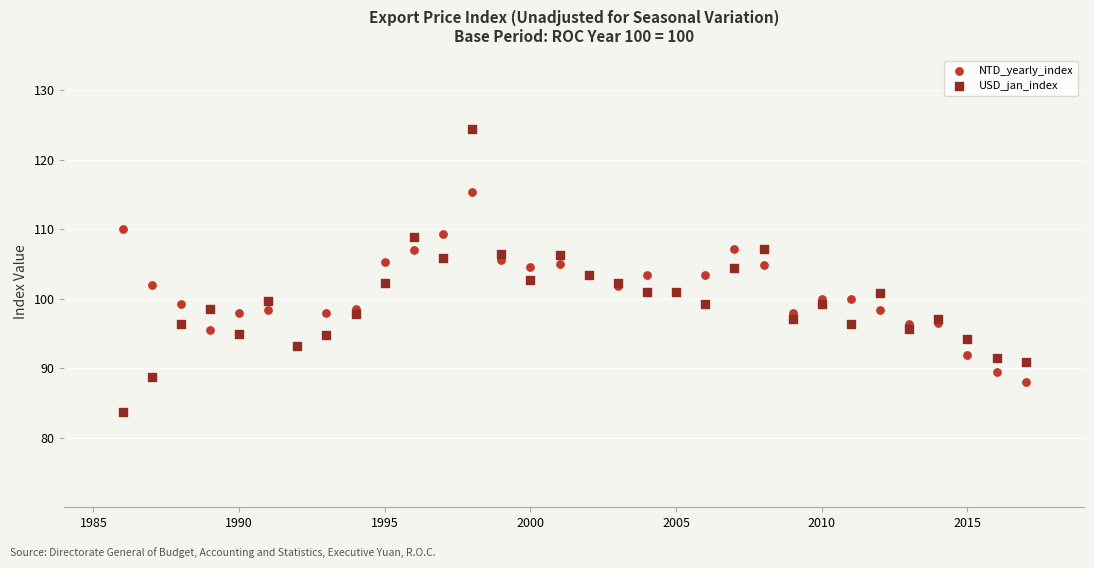

What are all the series names shown in the legend?

NTD_yearly_index, USD_jan_index